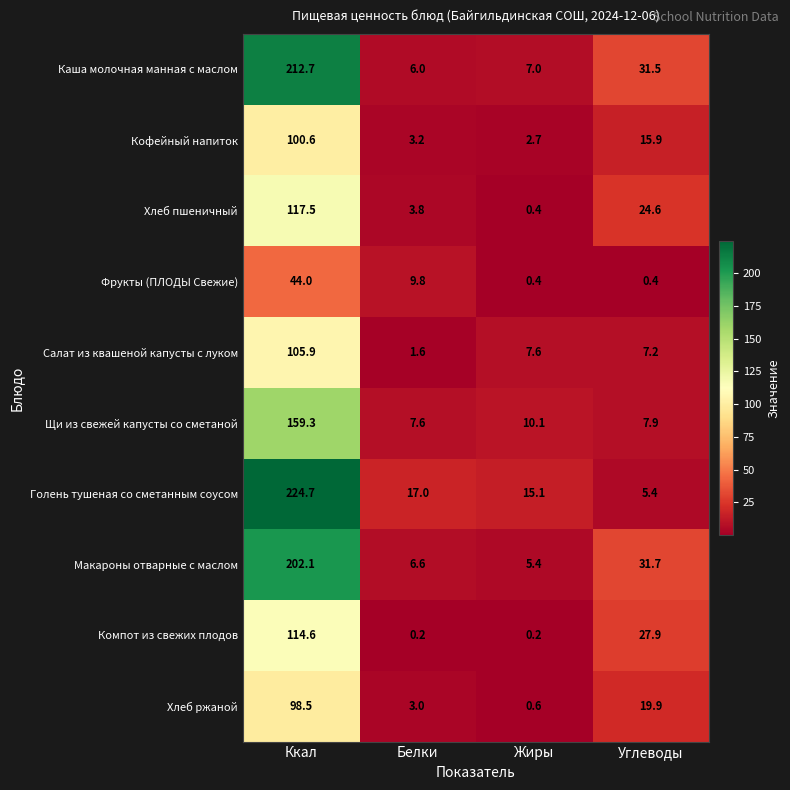

The value of Макароны отварные с маслом at Углеводы is 19.9. True or false?

False